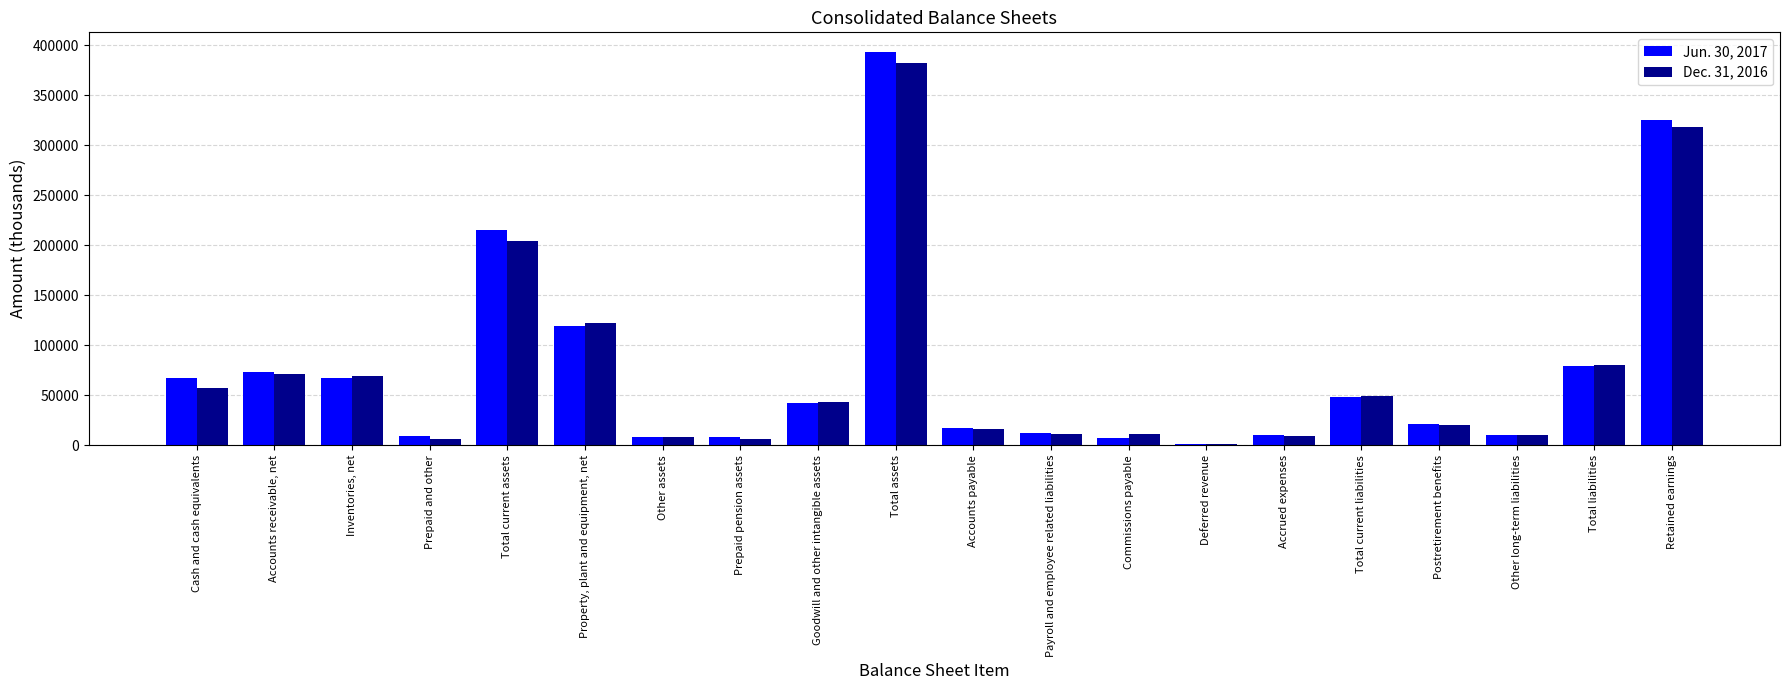

Count the number of categories in the chart.

20